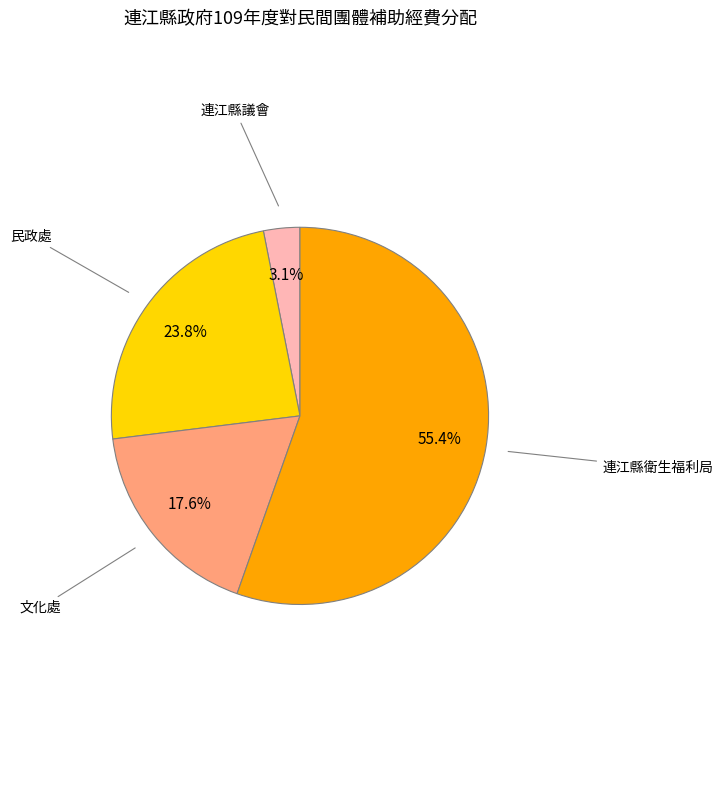

Which category has the biggest portion of the pie?

連江縣衛生福利局